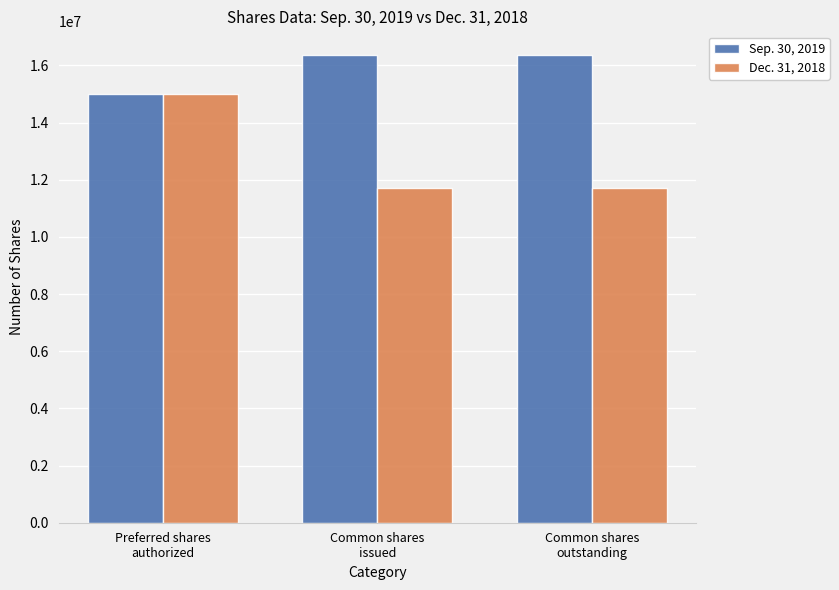

Rank the series by their maximum value, from highest to lowest.

Sep. 30, 2019, Dec. 31, 2018